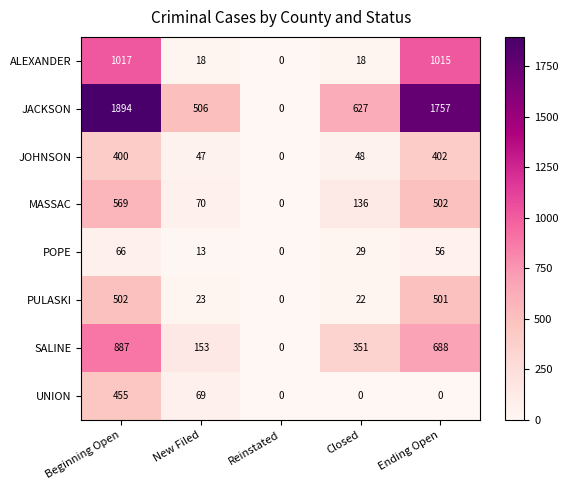

Rank the series by their maximum value, from lowest to highest.

POPE, JOHNSON, UNION, PULASKI, MASSAC, SALINE, ALEXANDER, JACKSON